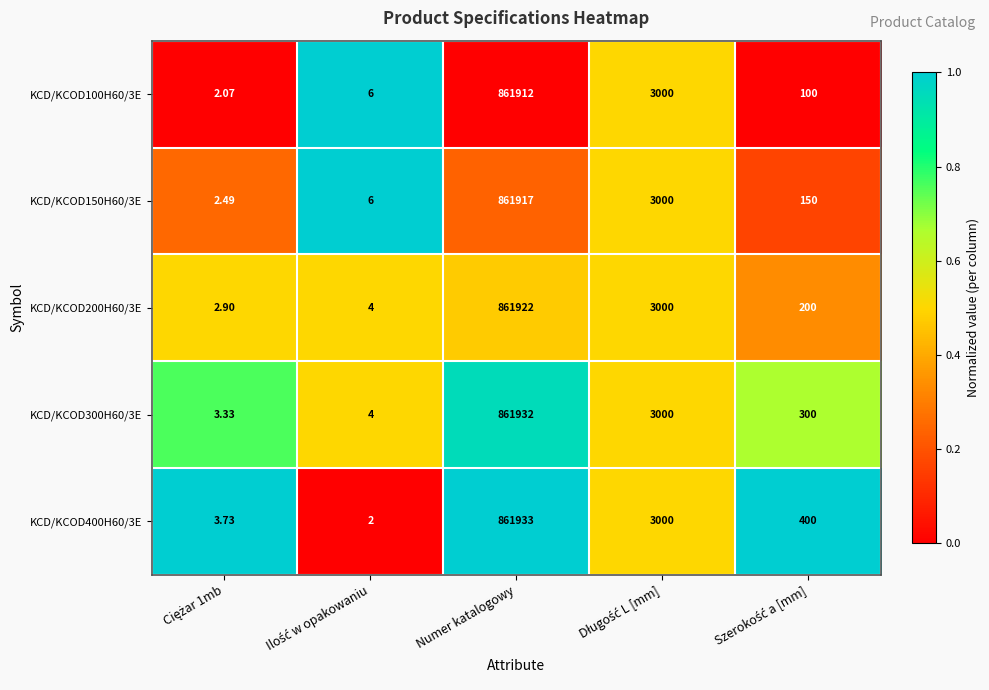

Which category has the highest value across all series?

Numer katalogowy